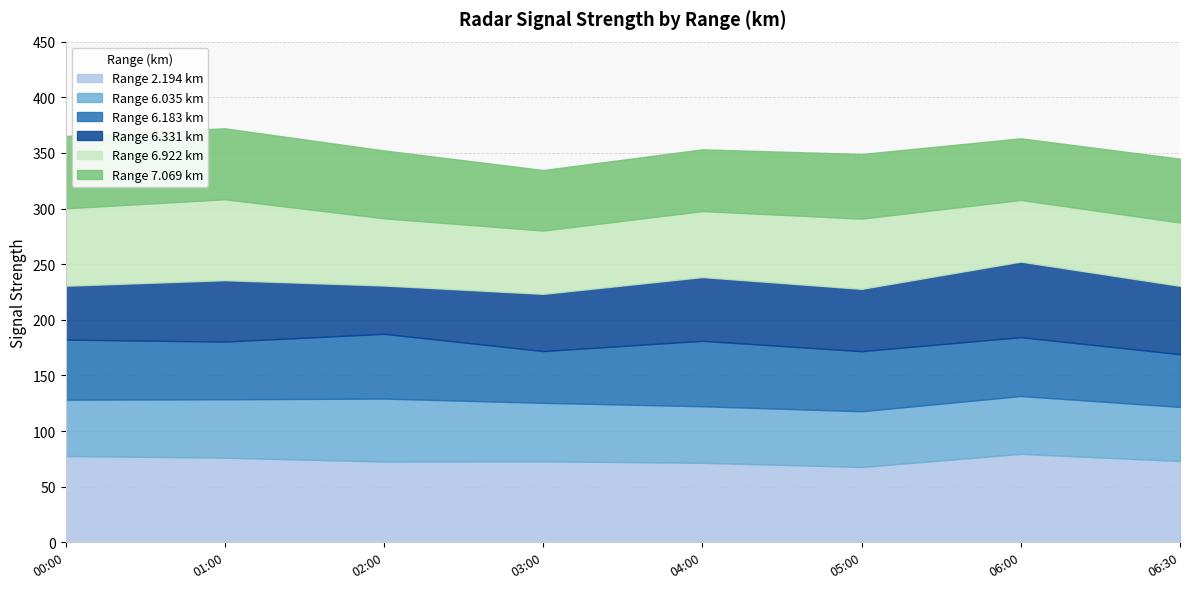

Reading left to right, what are all the values shown in this chart?

2.194: 77.6	76.1	72.6	72.8	71.5	67.7	79.5	73.1
6.035: 50.6	52.5	56.6	52.6	50.8	50.1	52.0	48.6
6.183: 54.0	51.8	58.2	46.5	58.8	54.0	52.9	47.4
6.331: 48.4	55.2	43.4	51.4	57.3	56.0	67.9	61.4
6.922: 69.6	72.7	60.4	56.9	59.3	63.1	55.4	56.9
7.069: 65.0	63.8	61.0	54.4	55.5	58.1	55.4	57.4